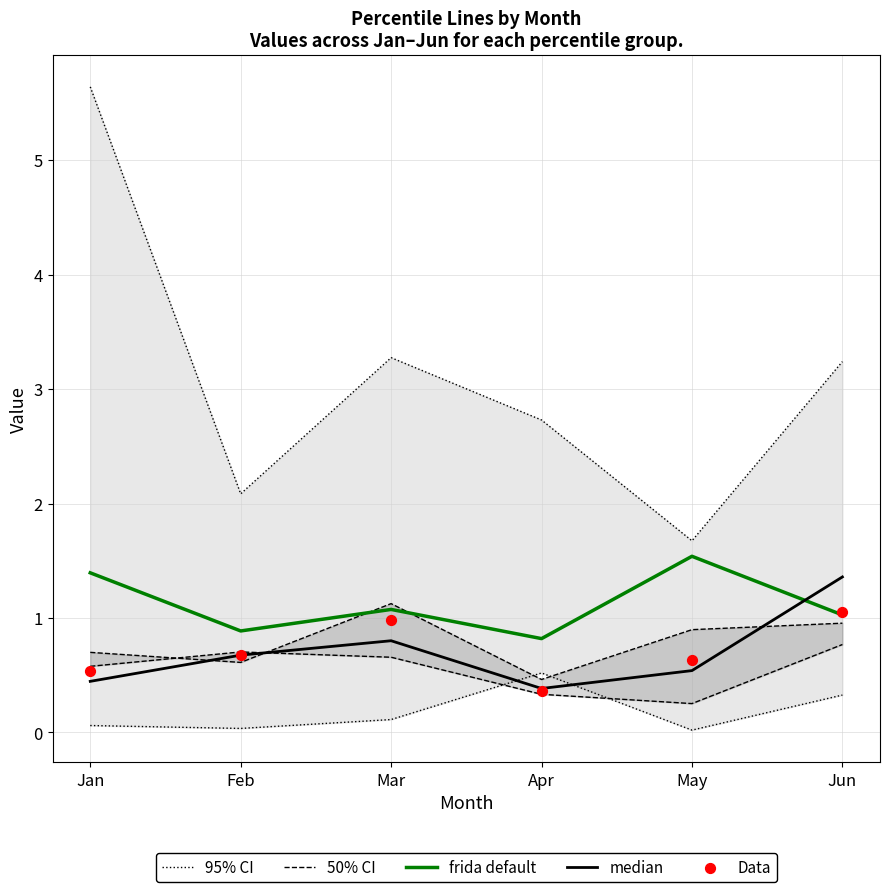

Which series reaches the minimum Y coordinate?

95% CI